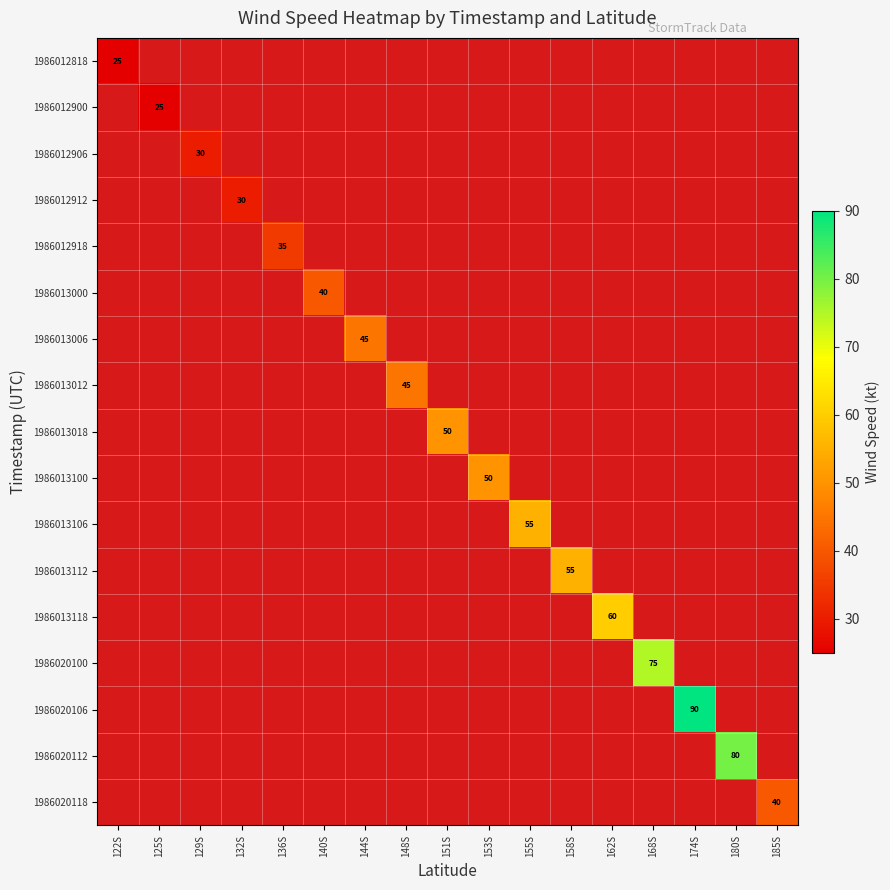

The value of 1986013100 at 153S is 77. True or false?

False